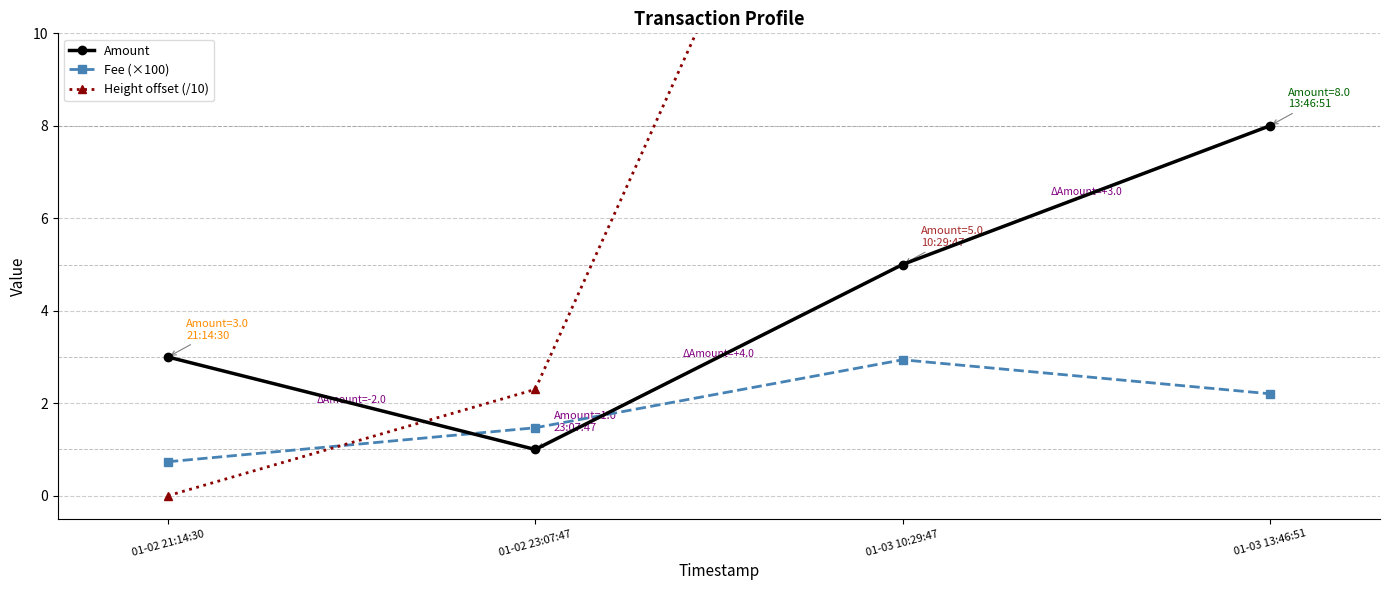

The Fee (×100) series shows 2.9 at 01-03 10:29:47. True or false?

True